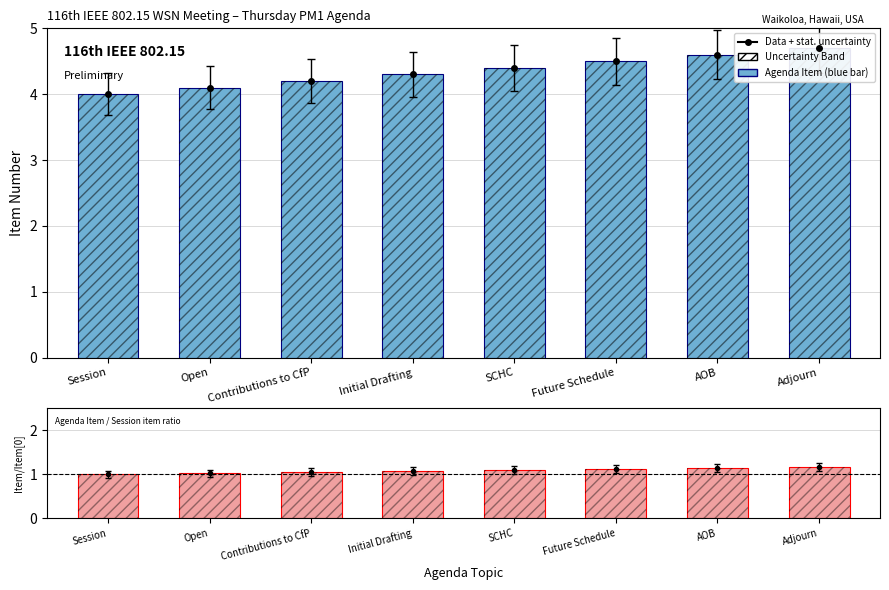

What is the maximum value for Ratio?

1.2